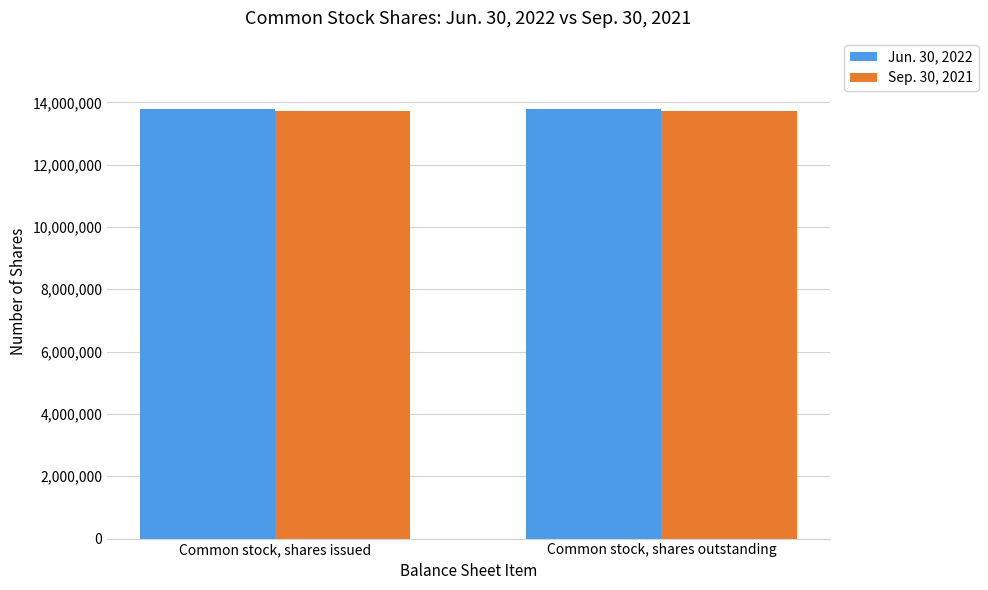

Reading left to right, list all the values displayed in this chart.

Jun. 30, 2022: Common stock, shares issued=13777682	Common stock, shares outstanding=13777682
Sep. 30, 2021: Common stock, shares issued=13732188	Common stock, shares outstanding=13732188